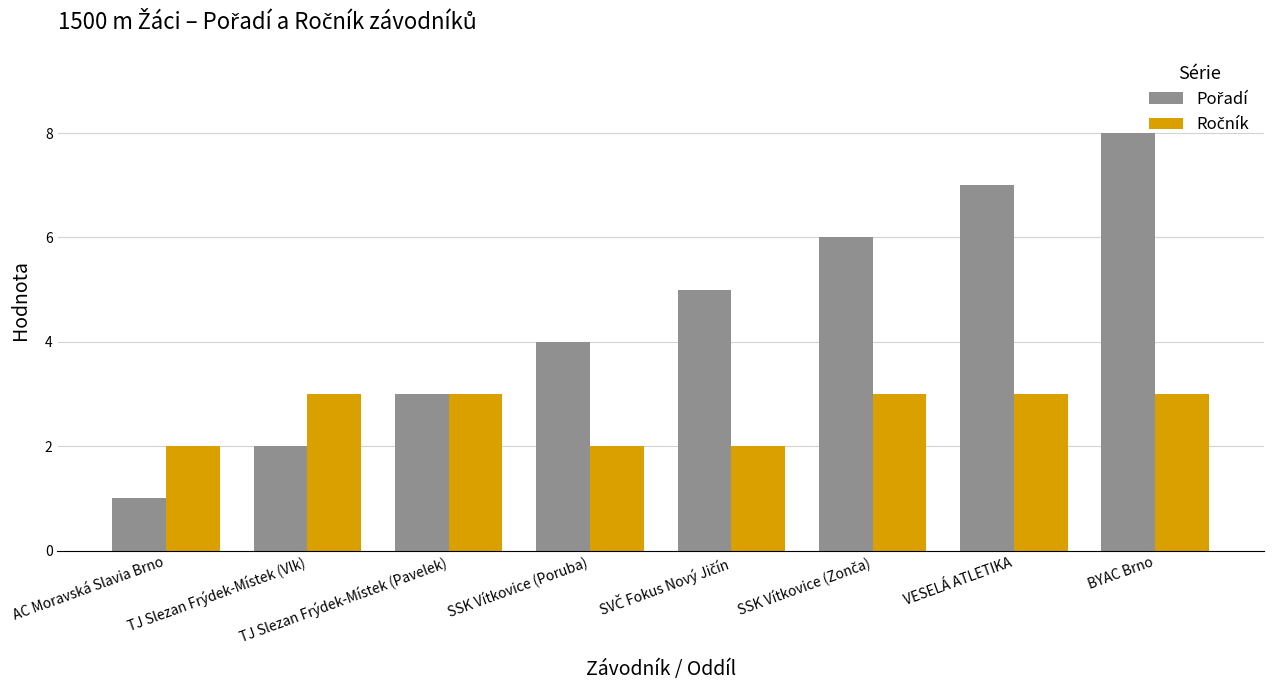

Are the bars grouped side by side (vs. stacked)?

Yes